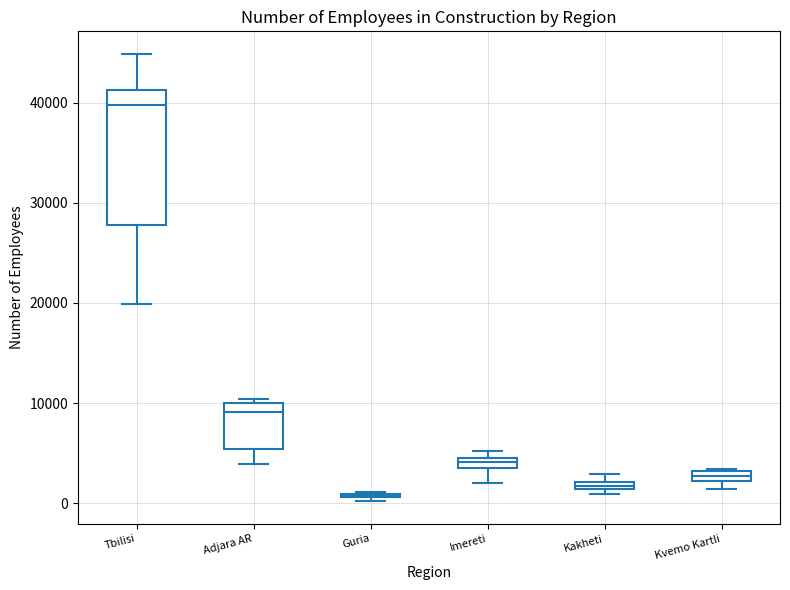

Where does the median line of the box for Imereti sit on the y-axis? The values are not printed on the chart, so give them approximately, as read against the axis.

4000